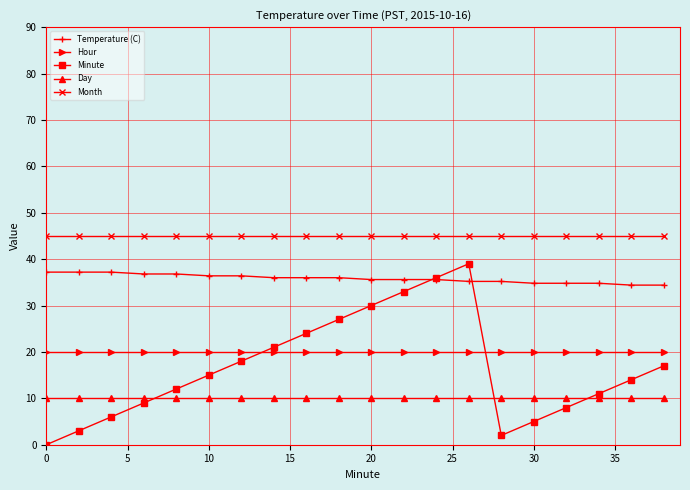

Which series has the widest spread of values?

Minute